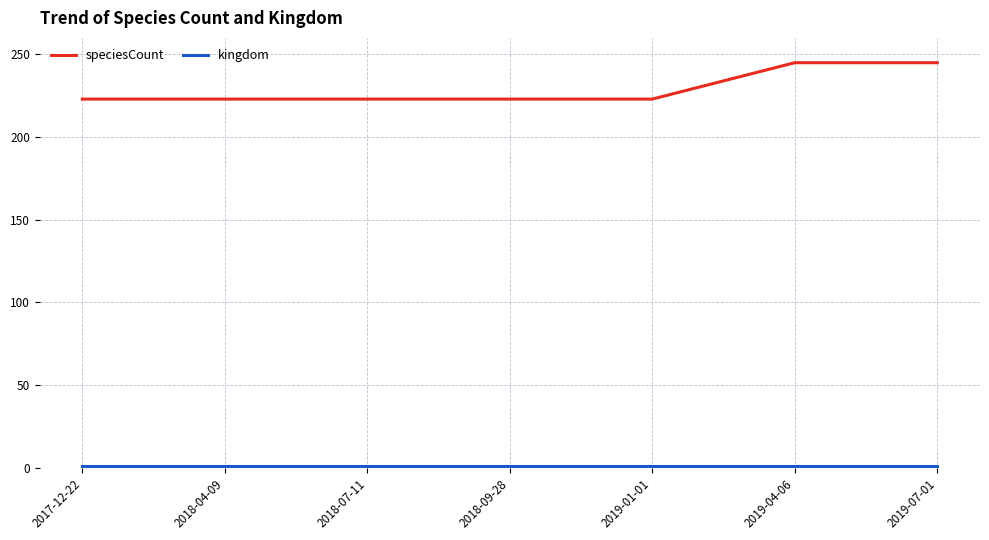

Read the speciesCount value at 2018-07-11, to the nearest 5.

225